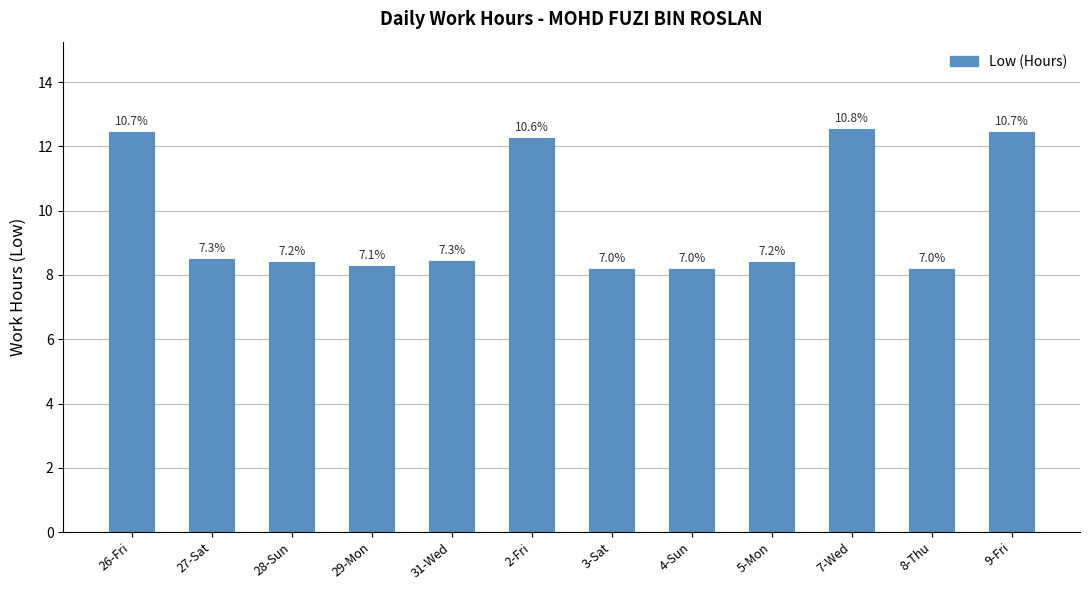

Which label corresponds to the smallest value in the chart?

3-Sat